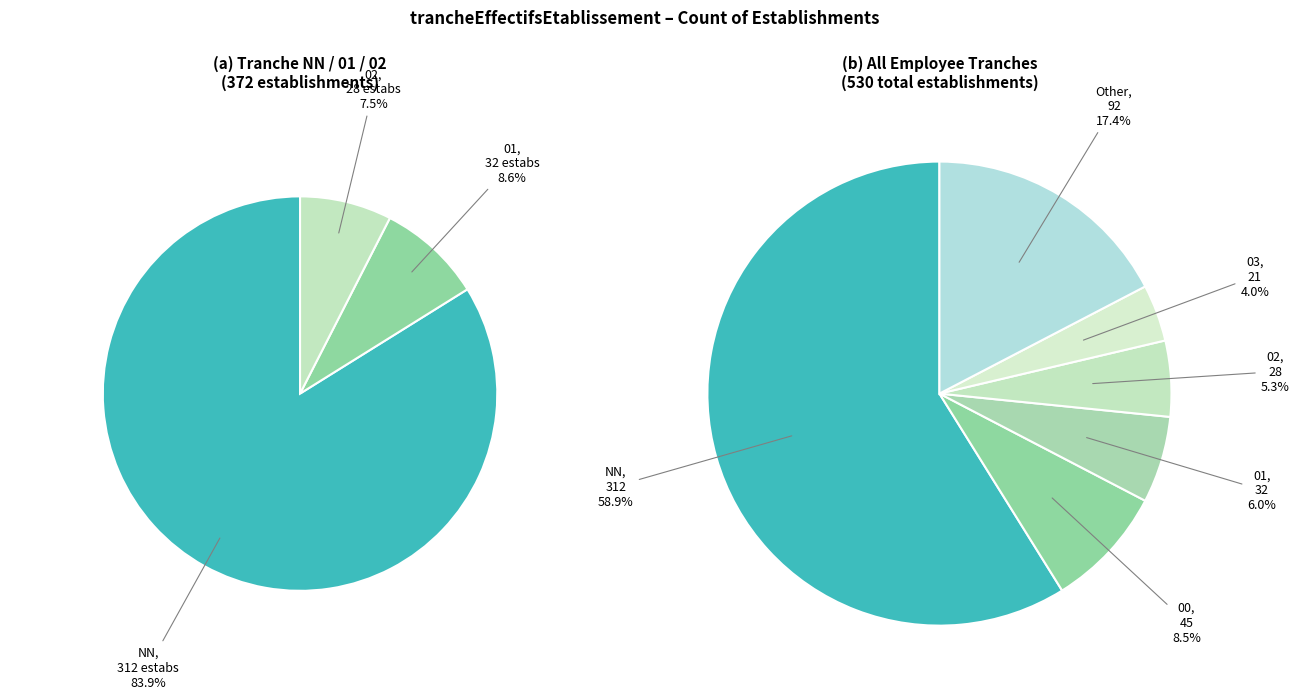

Which category accounts for the majority?

NN